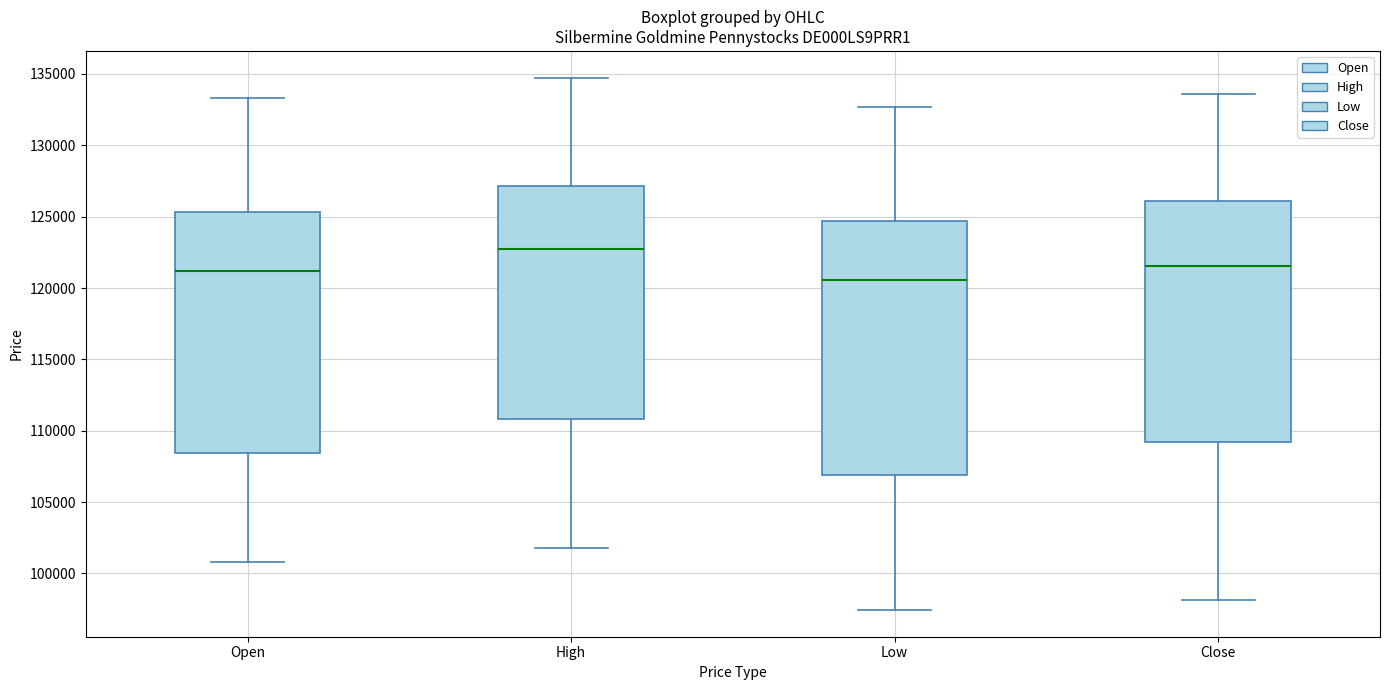

Which box is the tallest, from its lower edge to its upper edge?

Low